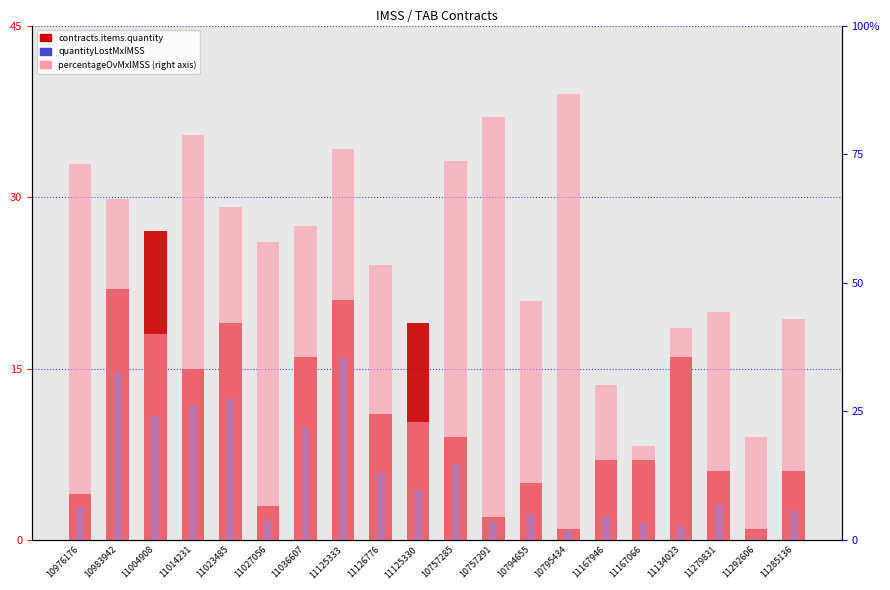

Count the number of categories in the chart.

20